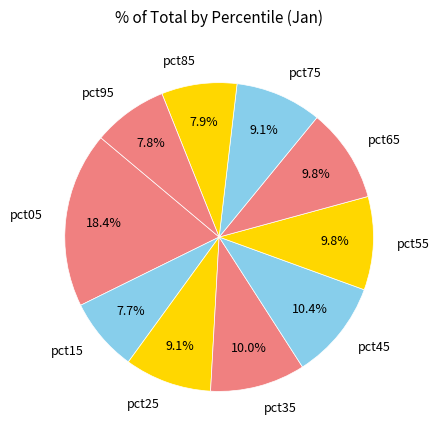

Which has a higher value, pct75 or pct05?

pct05